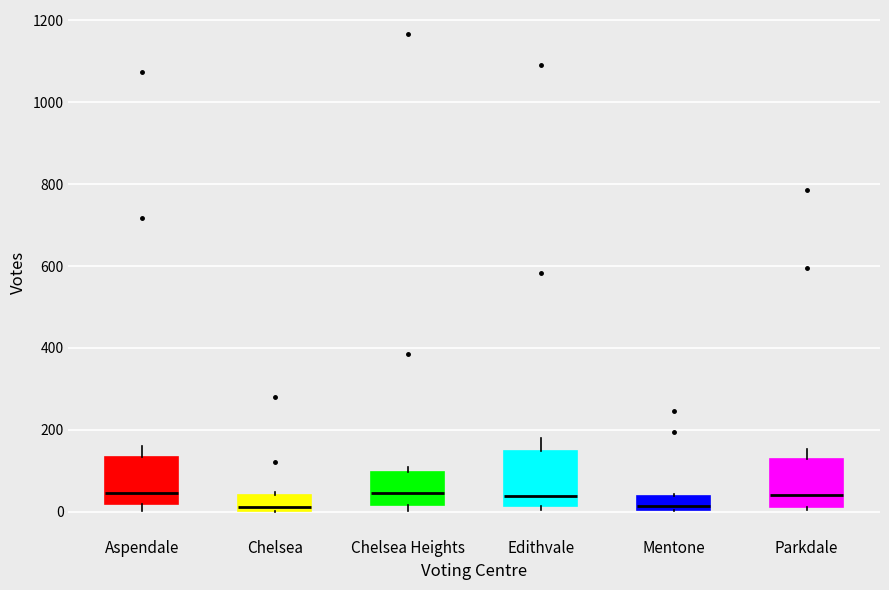

Reading left to right, transcribe this box plot: for each box, give where its median line is, the range the box spans, and where its two whiskers end, as read against the y-axis. The values are not printed on the chart, so give them approximately, as read against the axis.

Aspendale: median 40, box 20 to 140, whiskers 0 to 160
Chelsea: median 20, box 0 to 40, whiskers 0 to 40
Chelsea Heights: median 40, box 20 to 100, whiskers 0 to 100 (just above the box's upper edge)
Edithvale: median 40, box 20 to 140, whiskers 0 to 180
Mentone: median 20, box 0 to 40, whiskers 0 to 40
Parkdale: median 40, box 20 to 120, whiskers 0 to 160